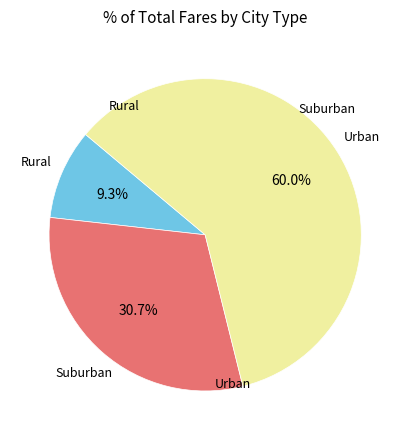

Is there any slice that represents more than half of the pie?

Yes